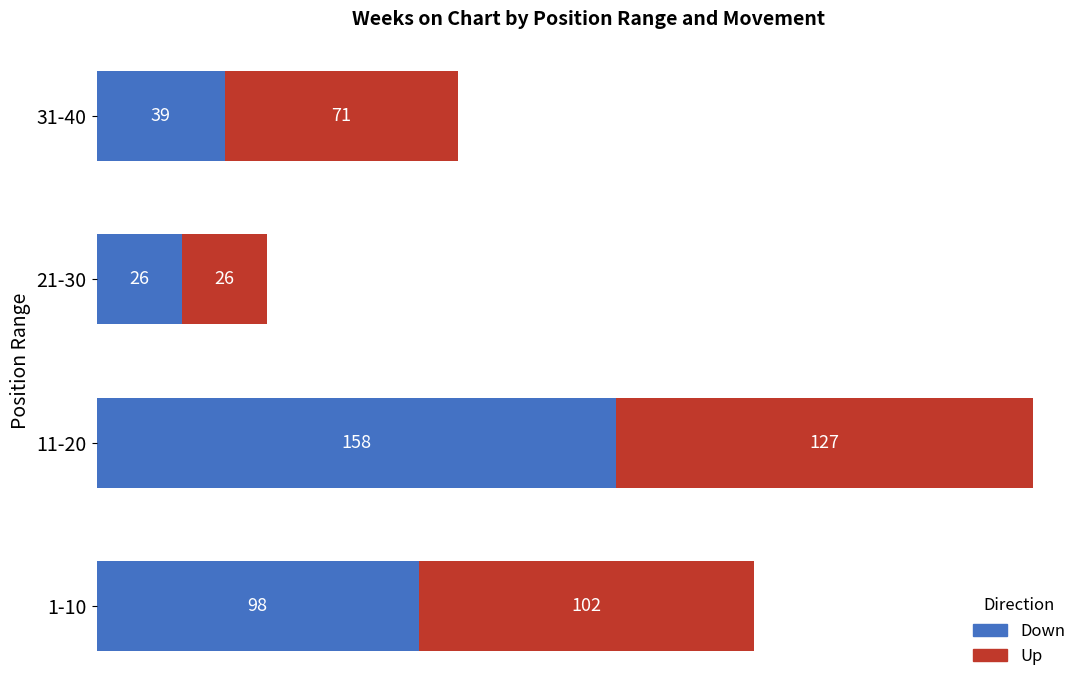

At which category is the sum across all series the highest?

11-20